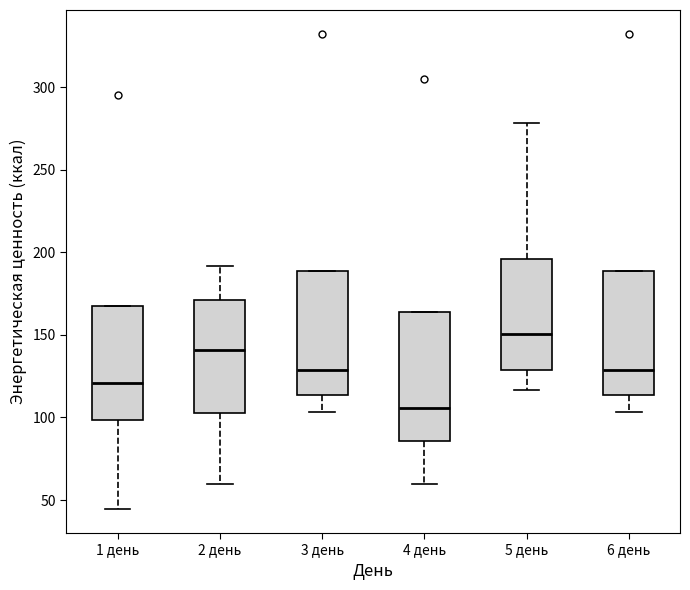

Which box's median line is the lowest?

4 день